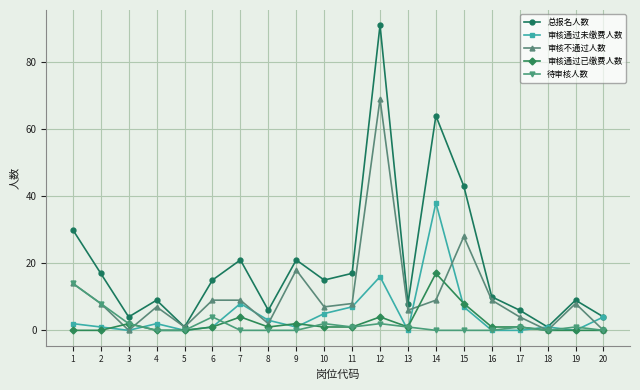

Where is 审核通过未缴费人数 nearest to the value 19?

12